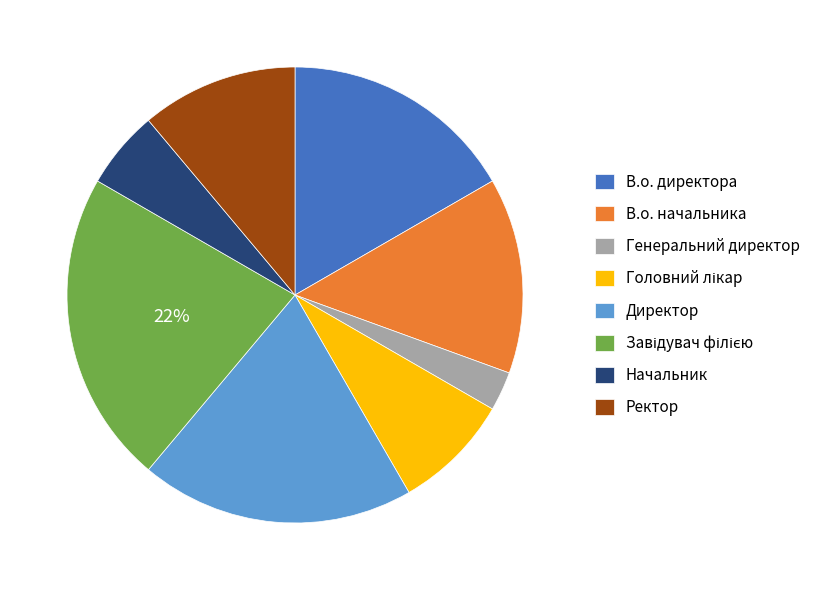

Which slice is the smallest?

Генеральний директор